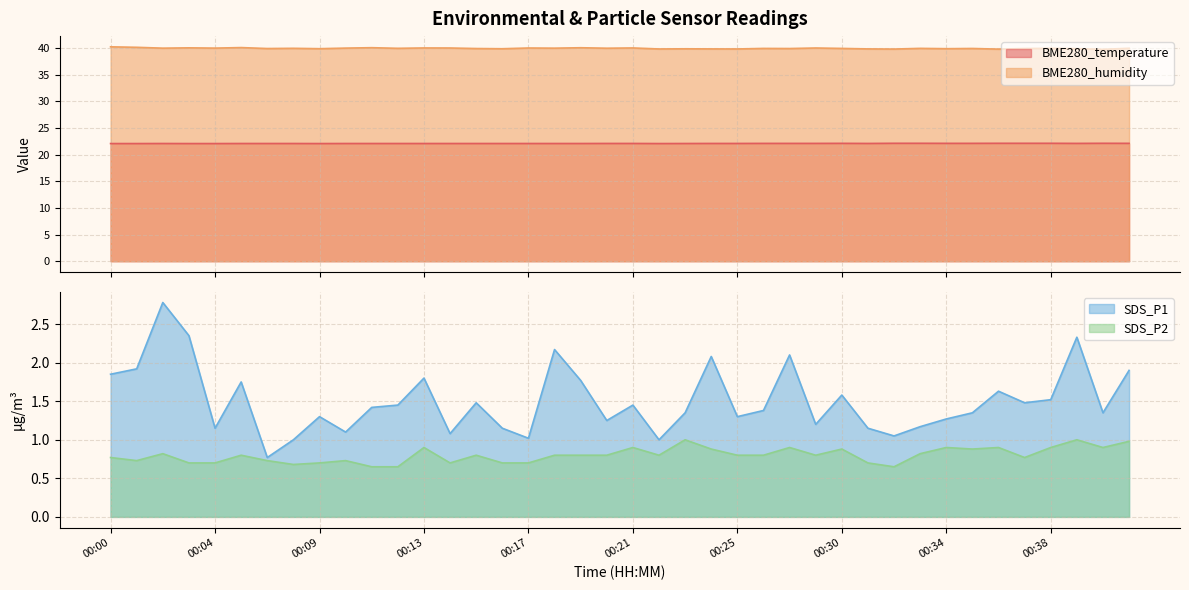

What is the average value of the BME280_temperature series?

22.1